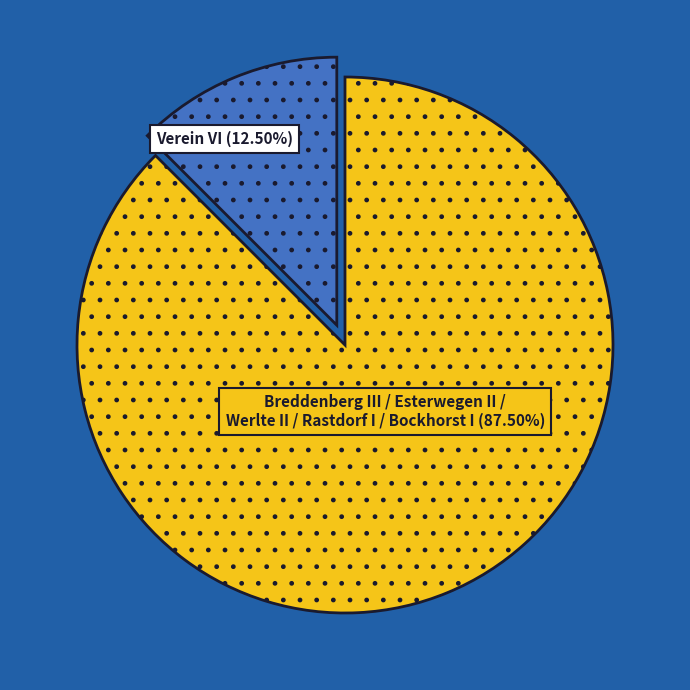

Is there a majority slice in this chart?

Yes